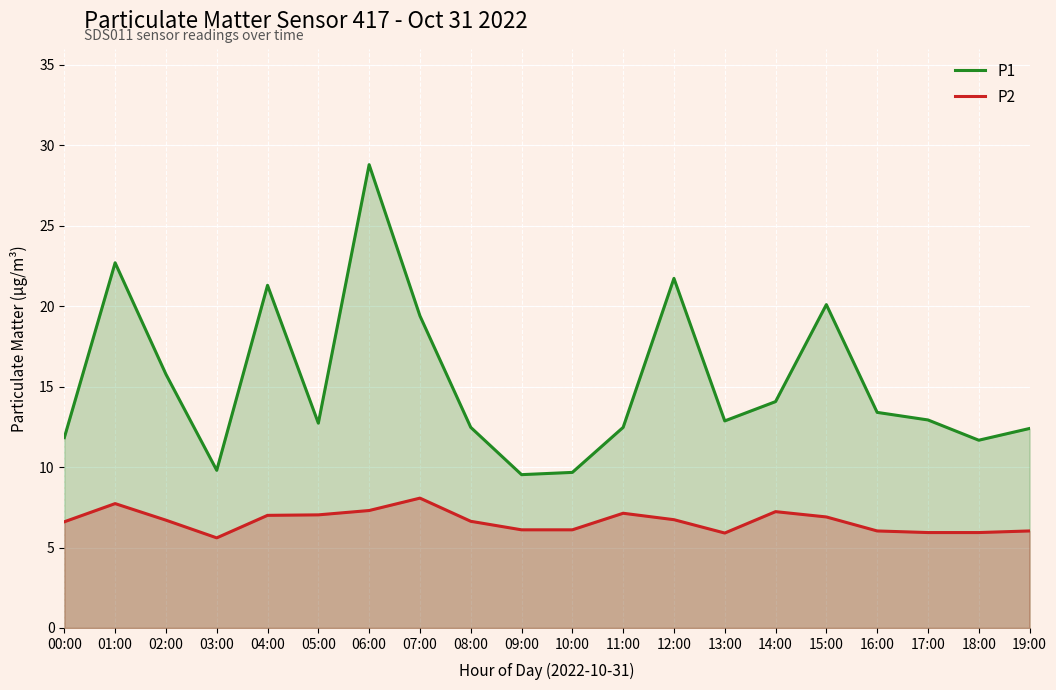

Rank the series by their maximum value, from lowest to highest.

P2, P1